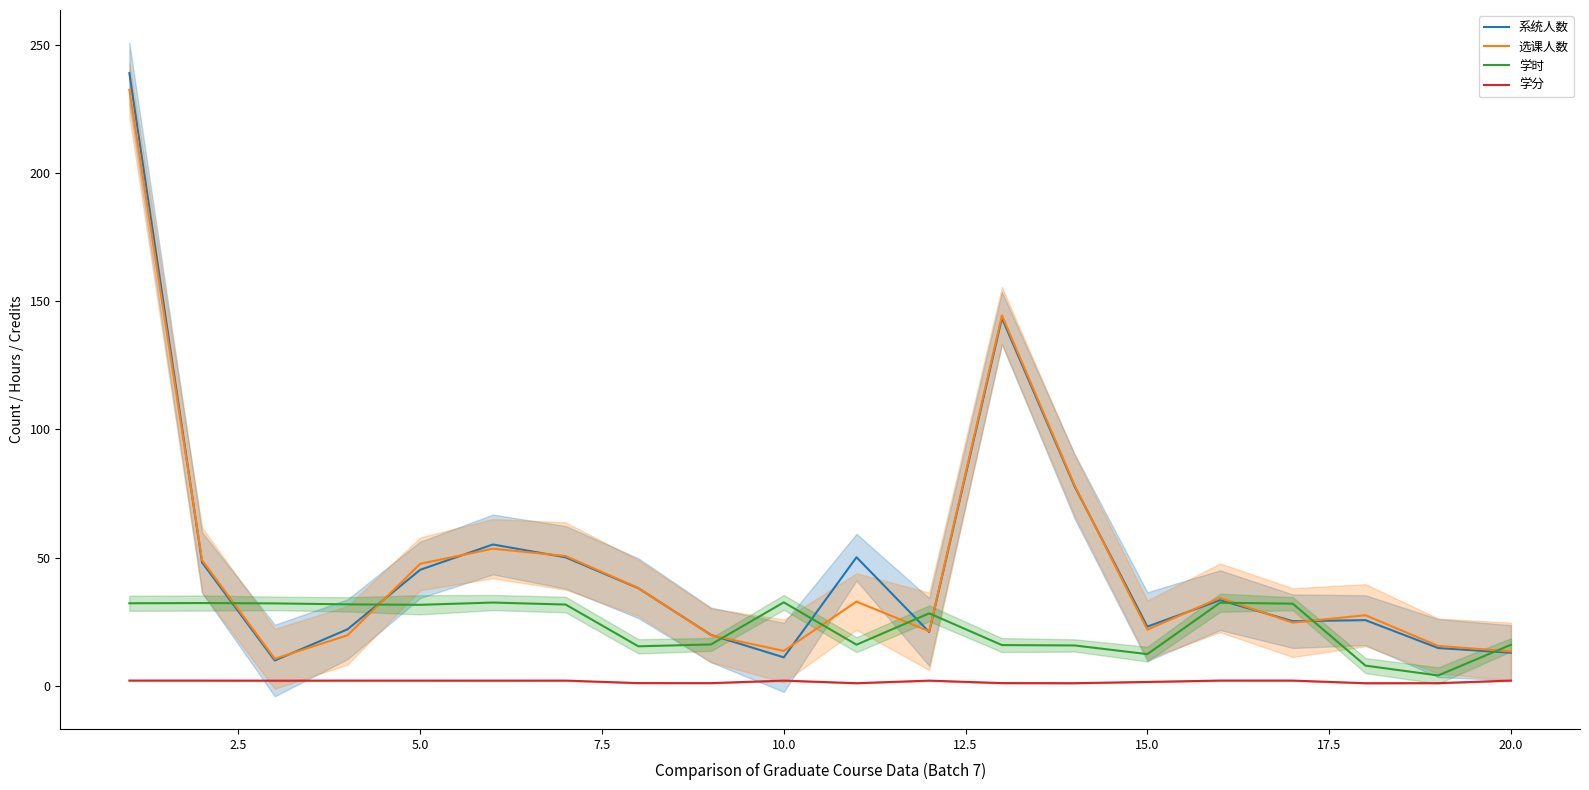

True or false: 系统人数 has more than 2 interior local peaks.

True